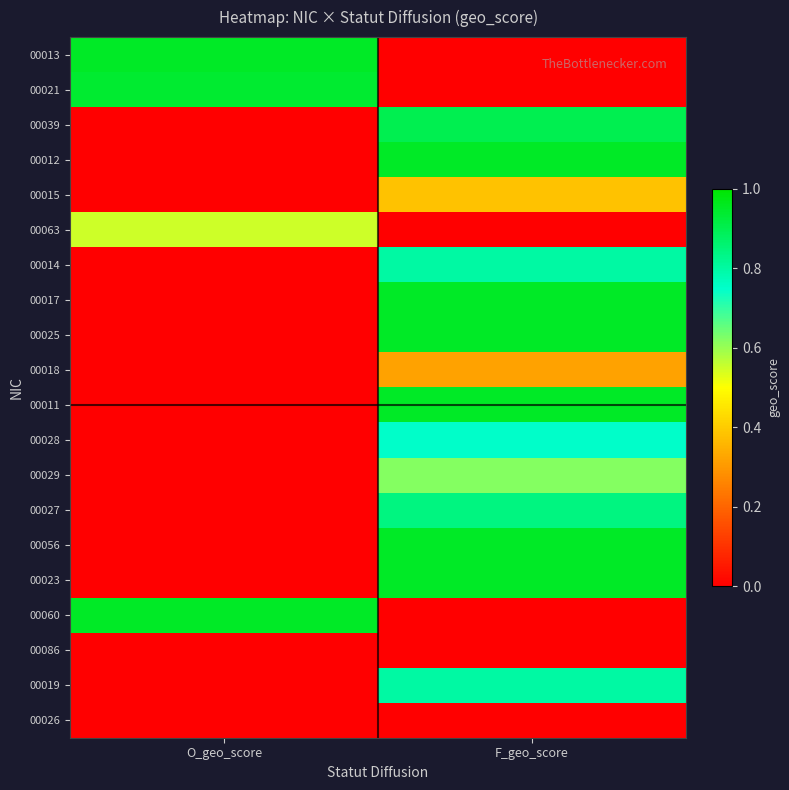

Count the number of categories in the chart.

2